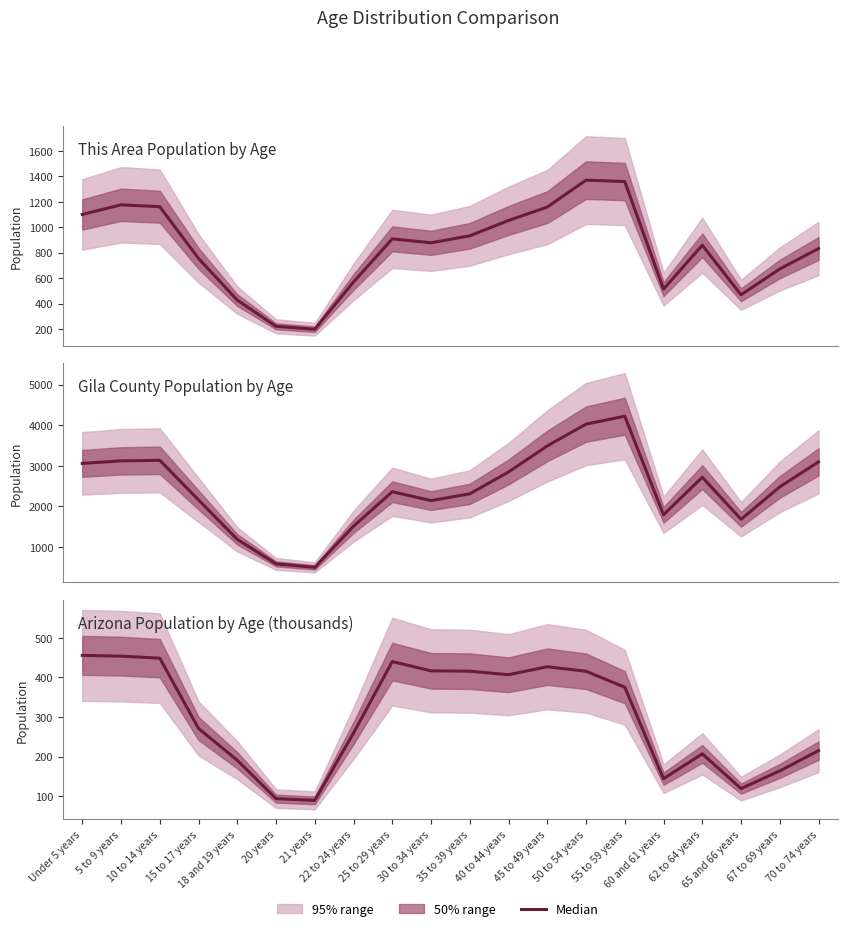

Where is the first local maximum for This Area?

5 to 9 years